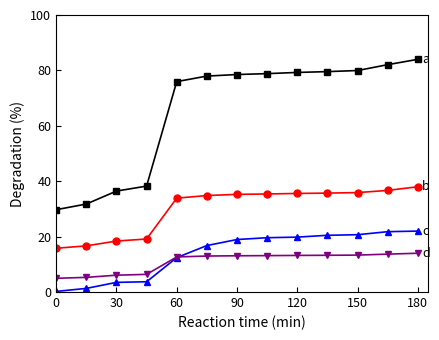

How many lines are shown in the chart?

4